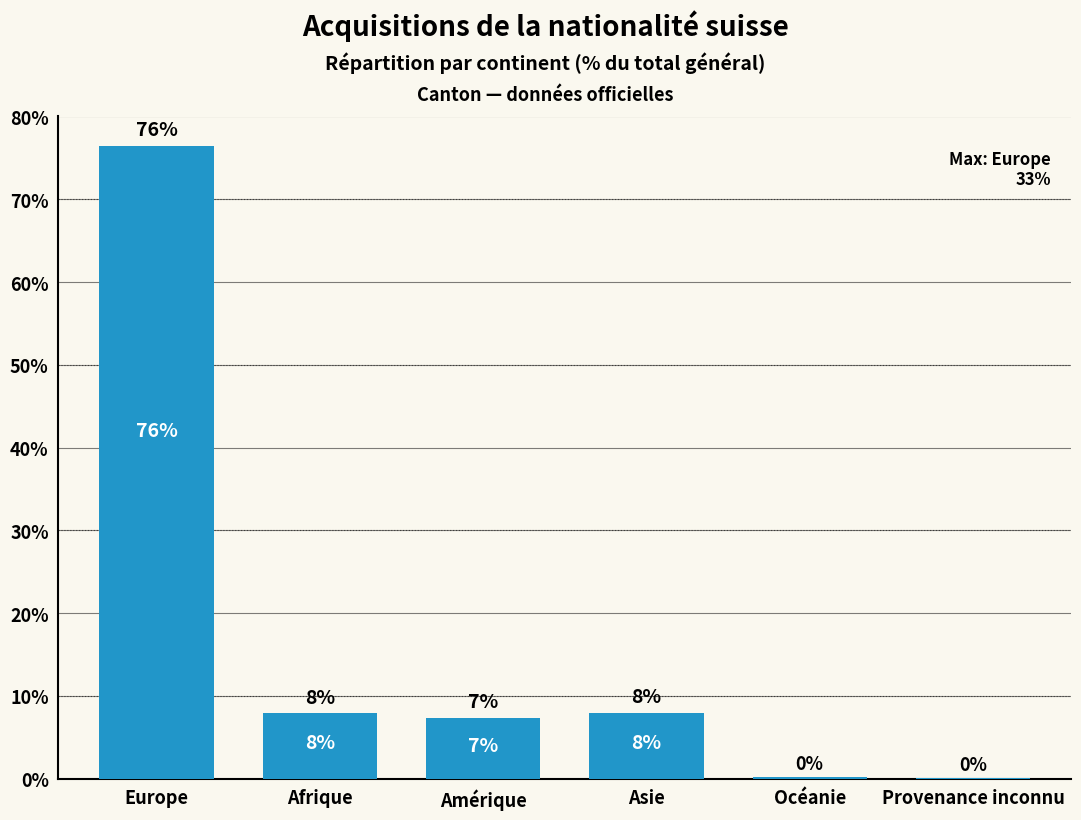

List the labels in order of value, smallest first.

Provenance inconnu, Océanie, Amérique, Afrique, Asie, Europe